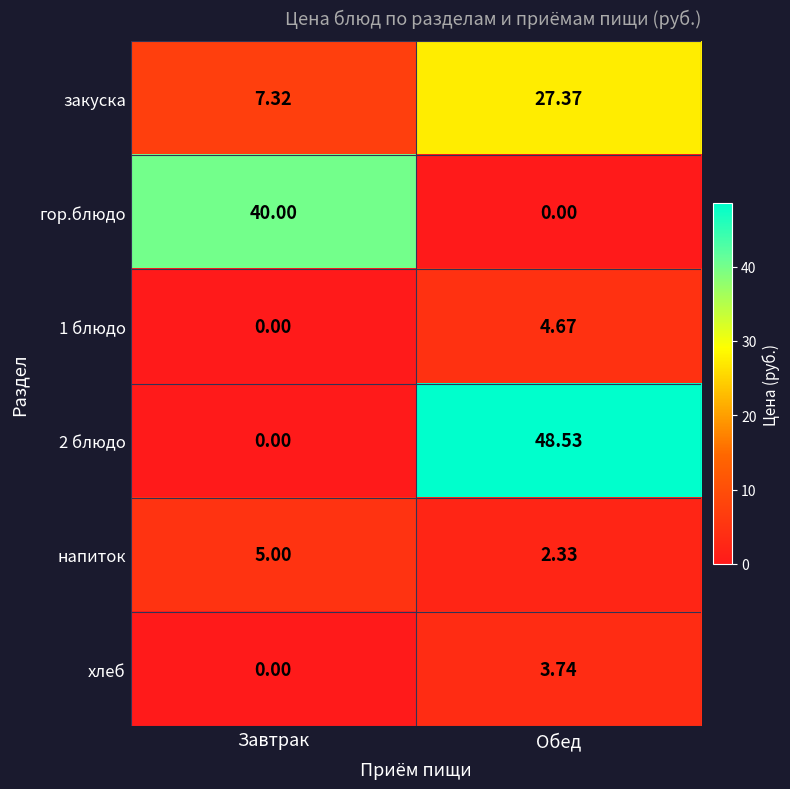

Which category has the highest value across all series?

Обед